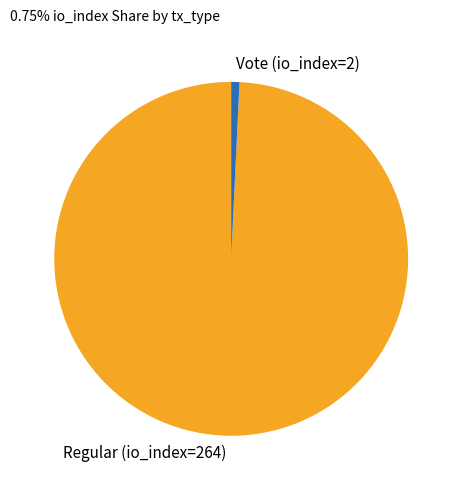

Rank the categories by value from highest to lowest.

Regular (io_index=264), Vote (io_index=2)